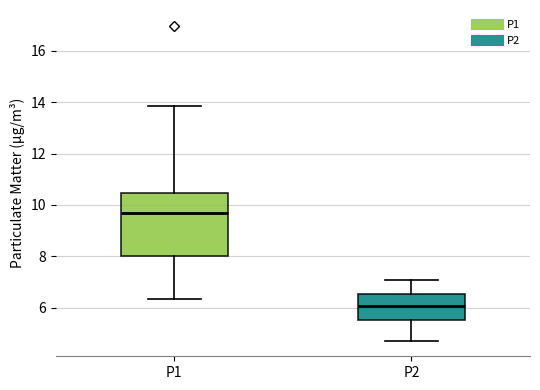

Which box is the tallest, from its lower edge to its upper edge?

P1